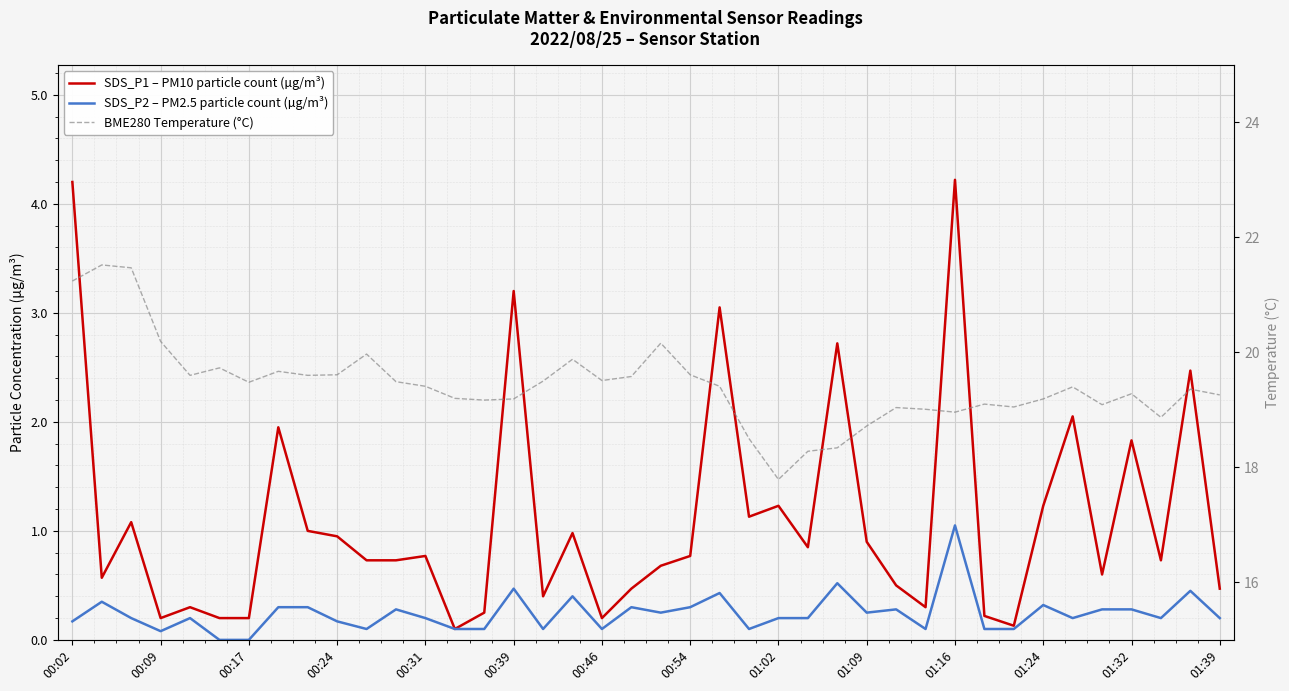

The value of SDS_P2 – PM2.5 particle count (µg/m³) at 16 is 0.1. True or false?

True